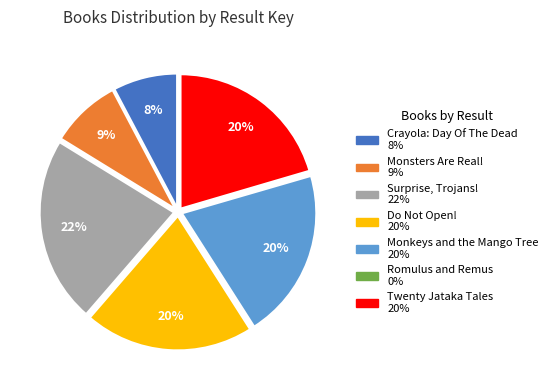

To the nearest percent, what is the average slice percentage?

14%